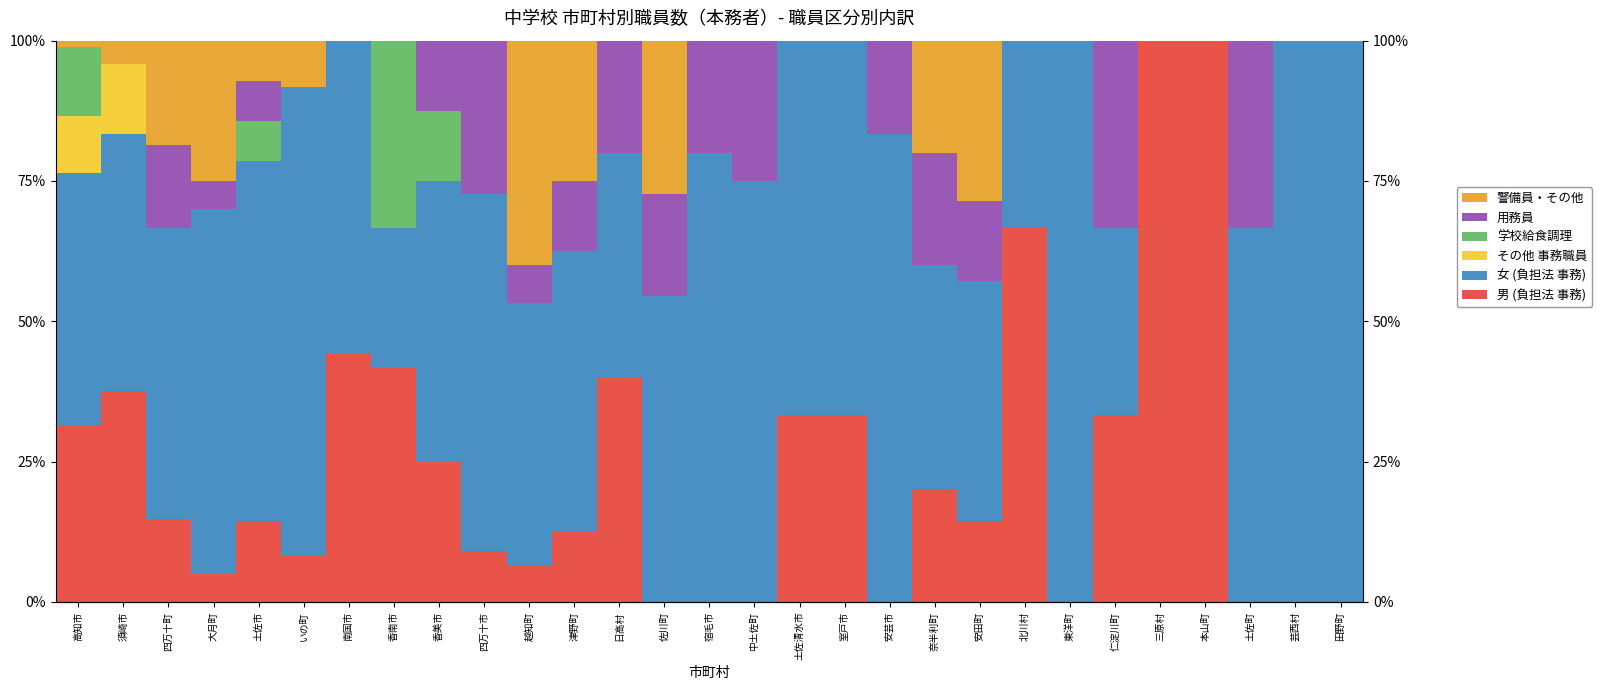

What value does the 男 (負担法 事務) series have at 日高村?

40.0